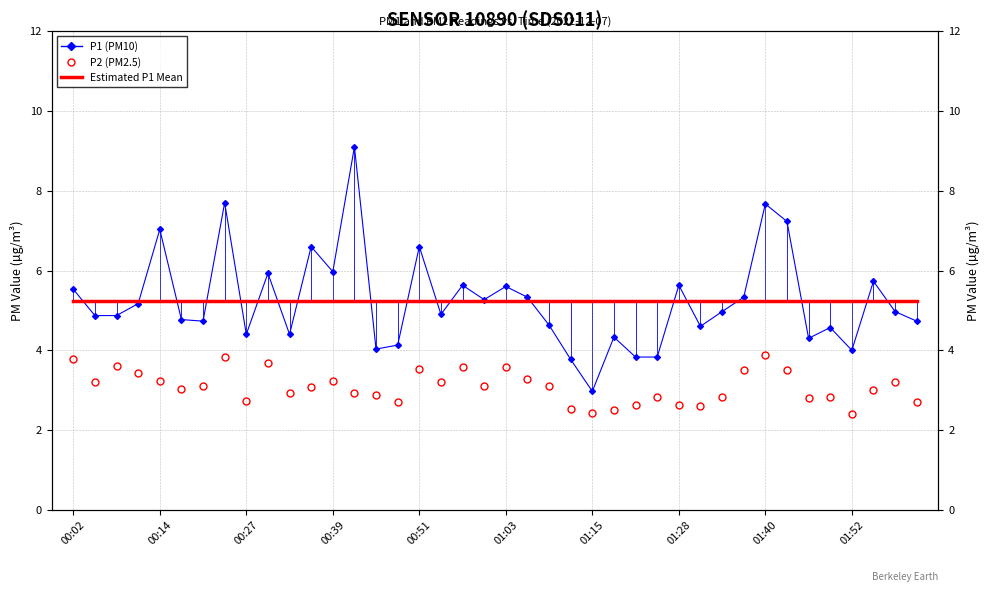

The value of Estimated P1 Mean at 38 is 5.2. True or false?

True